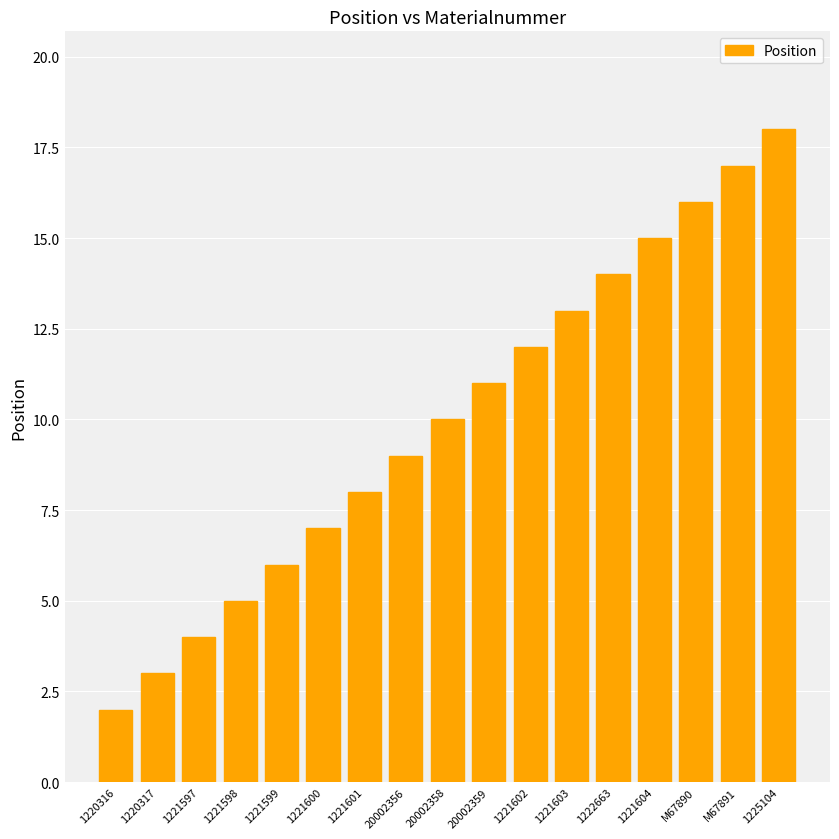

The chart shows a value of 1 at 1221599. True or false?

False